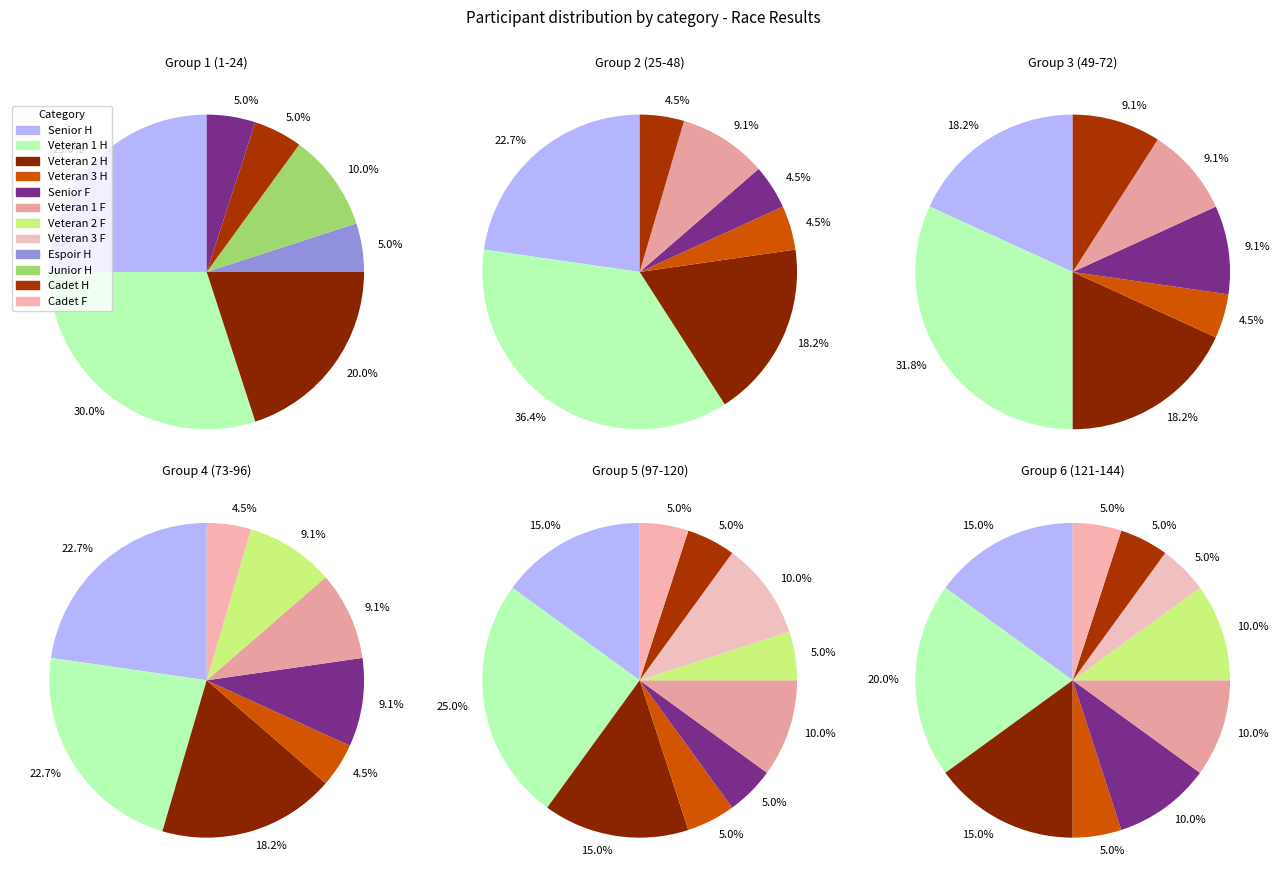

What is the total percentage of Veteran 2 F and Cadet H?

6.2%